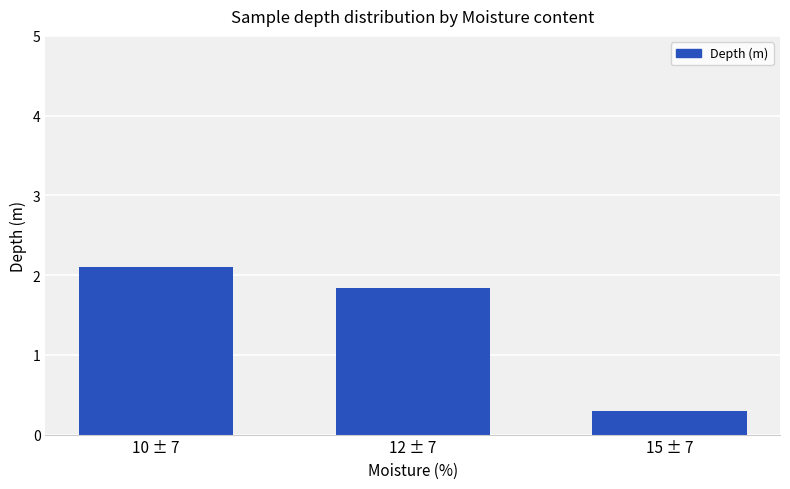

True or false: the data shows 1.8 at 12 ± 7.

True